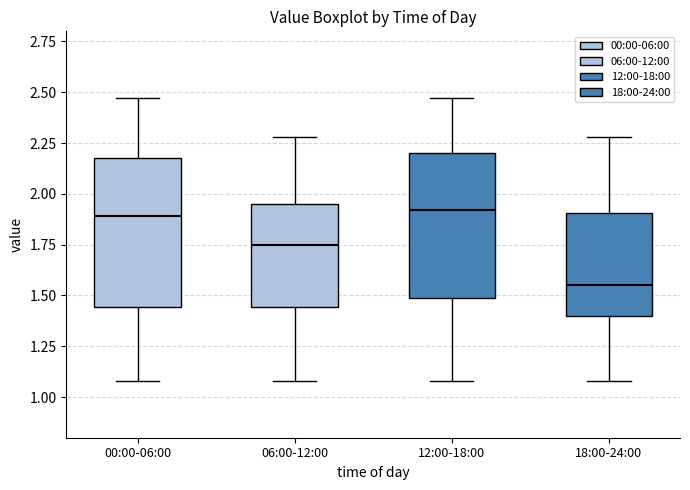

Which box has the lowest median line?

18:00-24:00